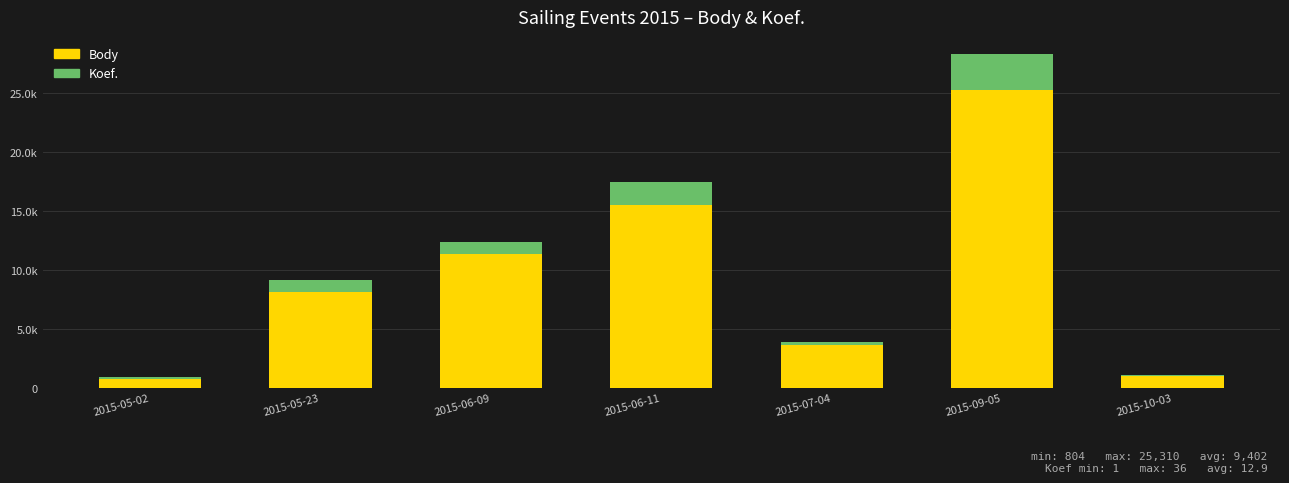

Does the chart contain stacked bars?

Yes